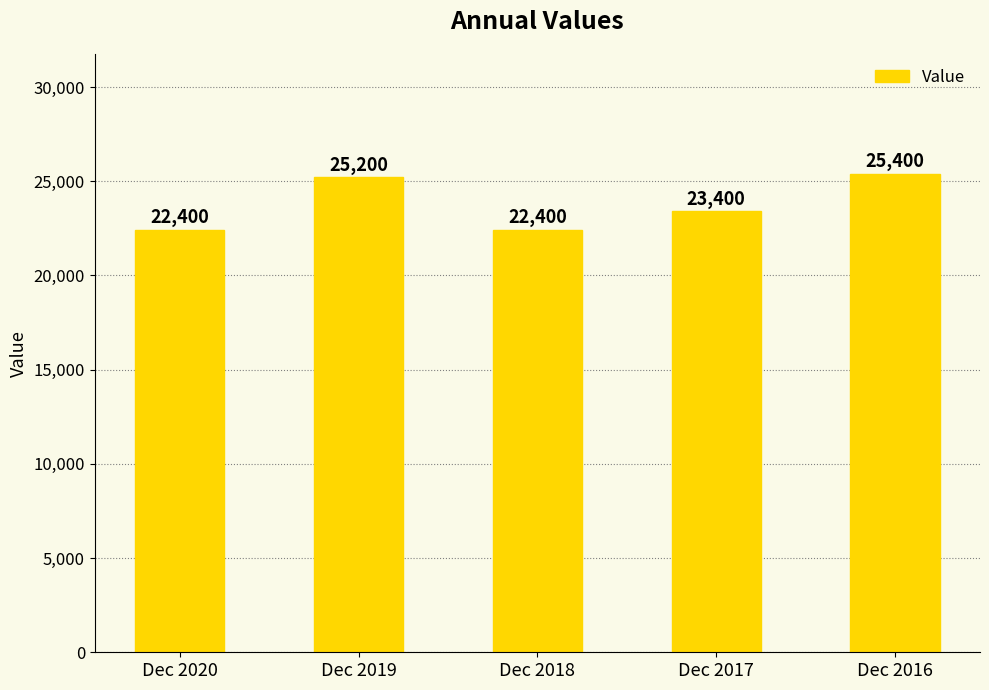

What is the difference between the values at Dec 2018 and Dec 2019?

2800